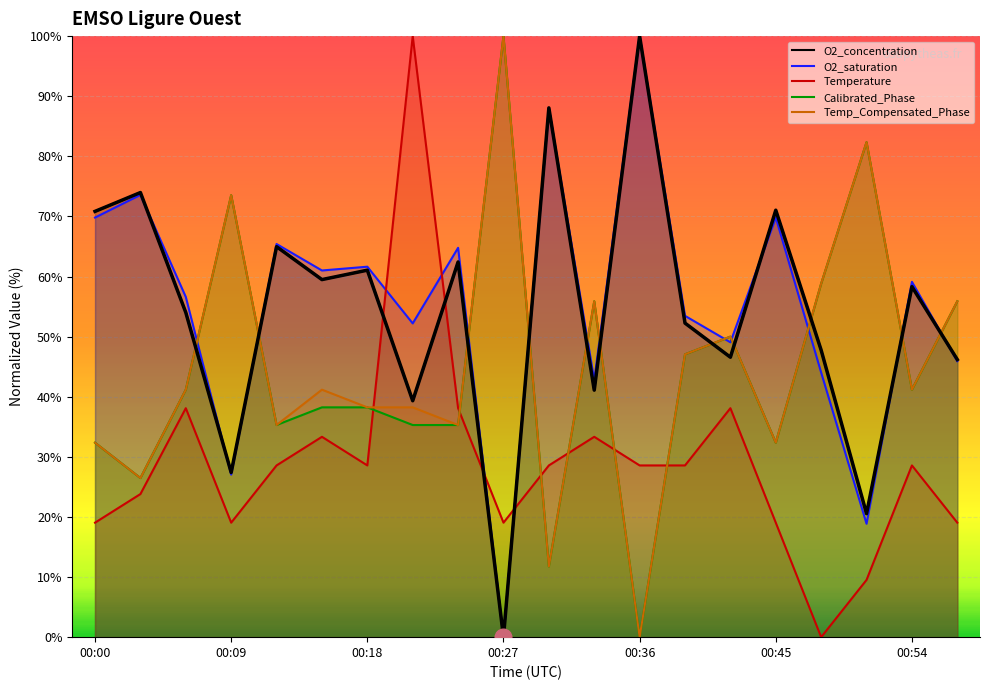

Reading left to right, extract all data points from this chart.

O2_concentration: 70.8	74.0	54.0	27.4	65.0	59.5	61.1	39.3	62.4	0.0	88.1	41.1	100.0	52.3	46.6	71.0	47.7	20.5	58.3	46.2
O2_saturation: 69.8	73.6	56.6	27.0	65.4	61.0	61.6	52.2	64.8	0.0	88.1	42.8	100.0	53.5	49.1	69.8	44.0	18.9	59.1	45.9
Temperature: 19.0	23.8	38.1	19.0	28.6	33.3	28.6	100.0	38.1	19.0	28.6	33.3	28.6	28.6	38.1	19.0	0.0	9.5	28.6	19.0
Calibrated_Phase: 32.4	26.5	41.2	73.5	35.3	38.2	38.2	35.3	35.3	100.0	11.8	55.9	0.0	47.1	50.0	32.4	58.8	82.4	41.2	55.9
Temp_Compensated_Phase: 32.4	26.5	41.2	73.5	35.3	41.2	38.2	38.2	35.3	100.0	11.8	55.9	0.0	47.1	50.0	32.4	58.8	82.4	41.2	55.9